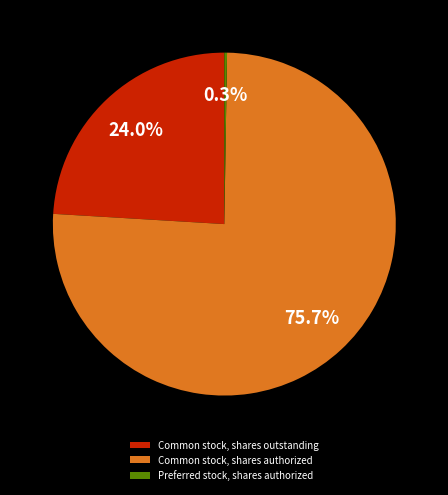

Which slice is the largest?

Common stock, shares authorized